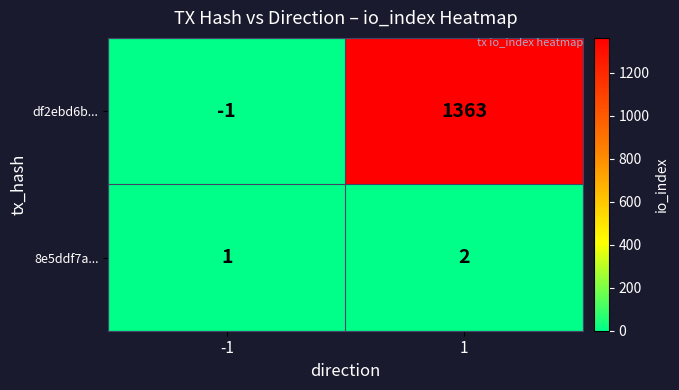

How many values in the df2ebd6b... series are below 1363?

1